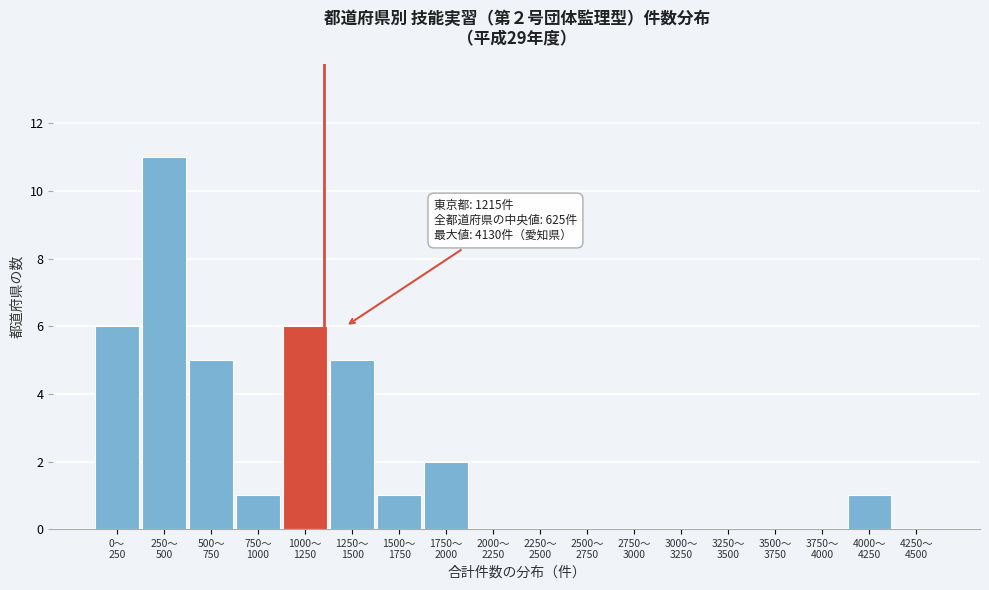

What is the sum of all values?

38